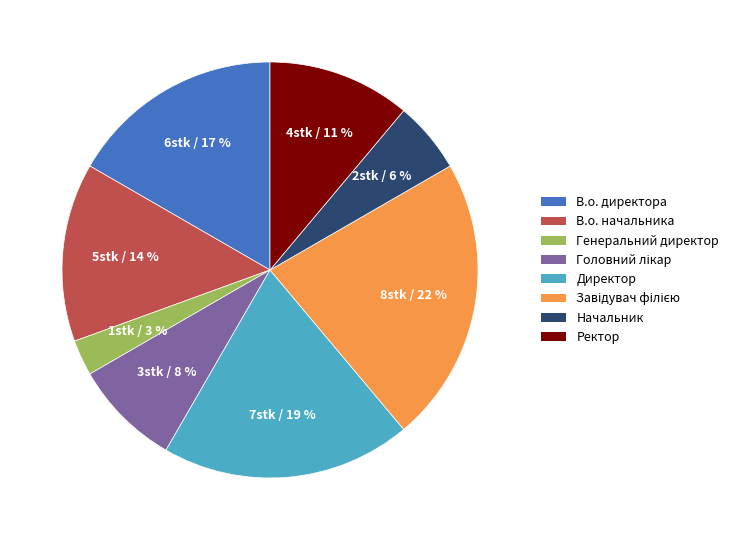

What is the ratio of the value at Директор to the value at В.о. начальника?

1.4